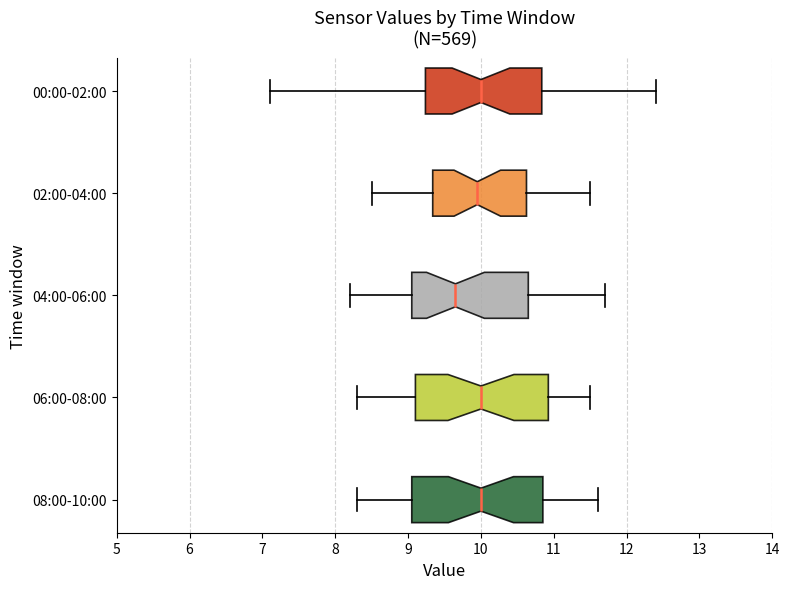

Where does the left whisker of the box for 06:00-08:00 end on the x-axis? The values are not printed on the chart, so give them approximately, as read against the axis.

8.3